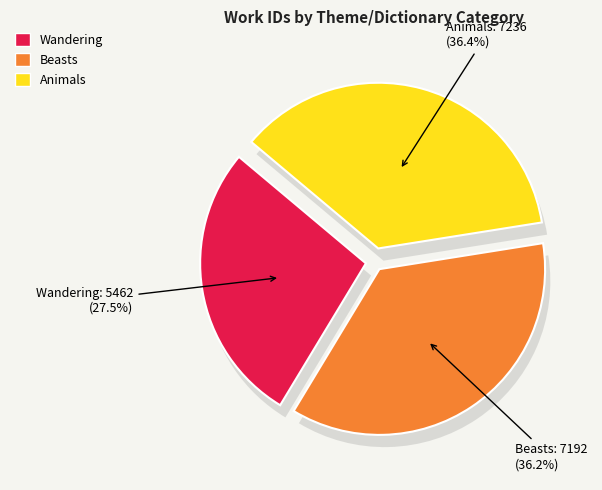

What portion of the pie excludes Beasts?

63.8%